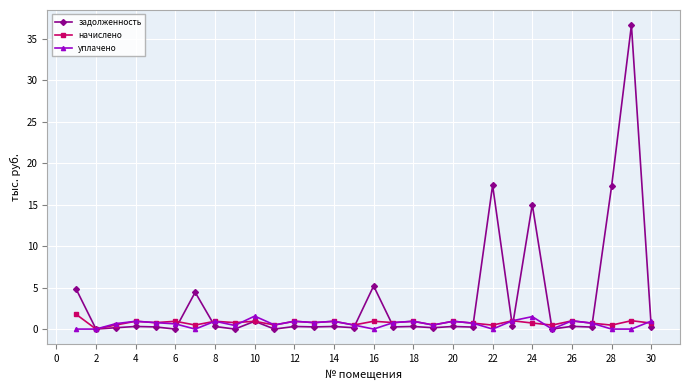

What is the value of the задолженность point at the 7th from the left?

4.4